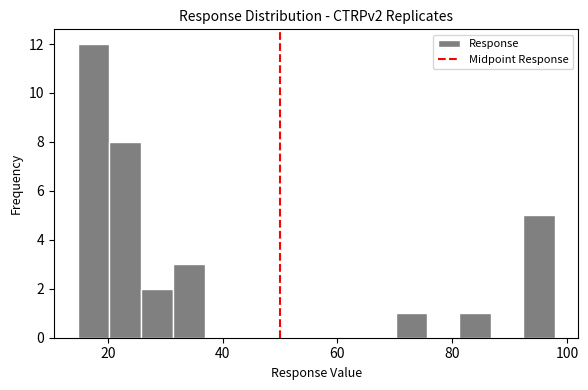

Read against the x-axis, roughly where is the centre of the tallest bar?

18